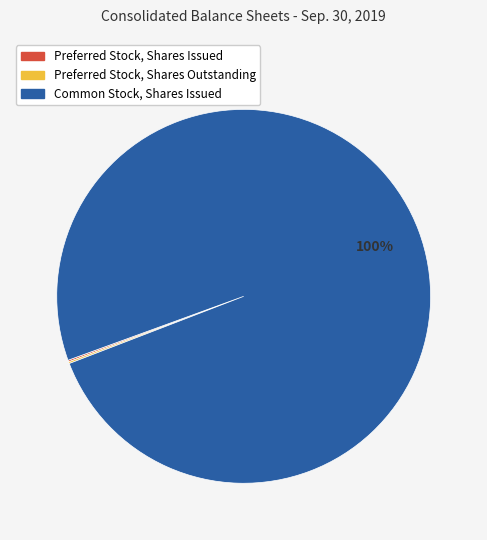

What is the majority slice?

Common Stock, Shares Issued